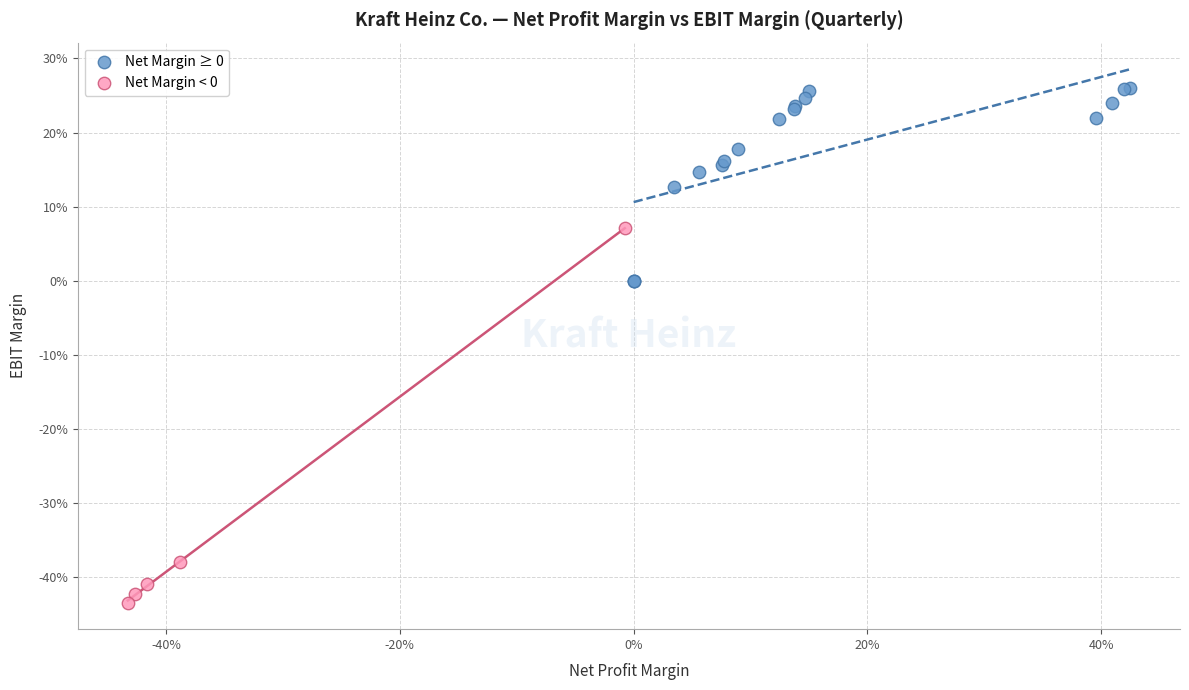

What are all the series names shown in the legend?

Net Margin ≥ 0, Net Margin < 0